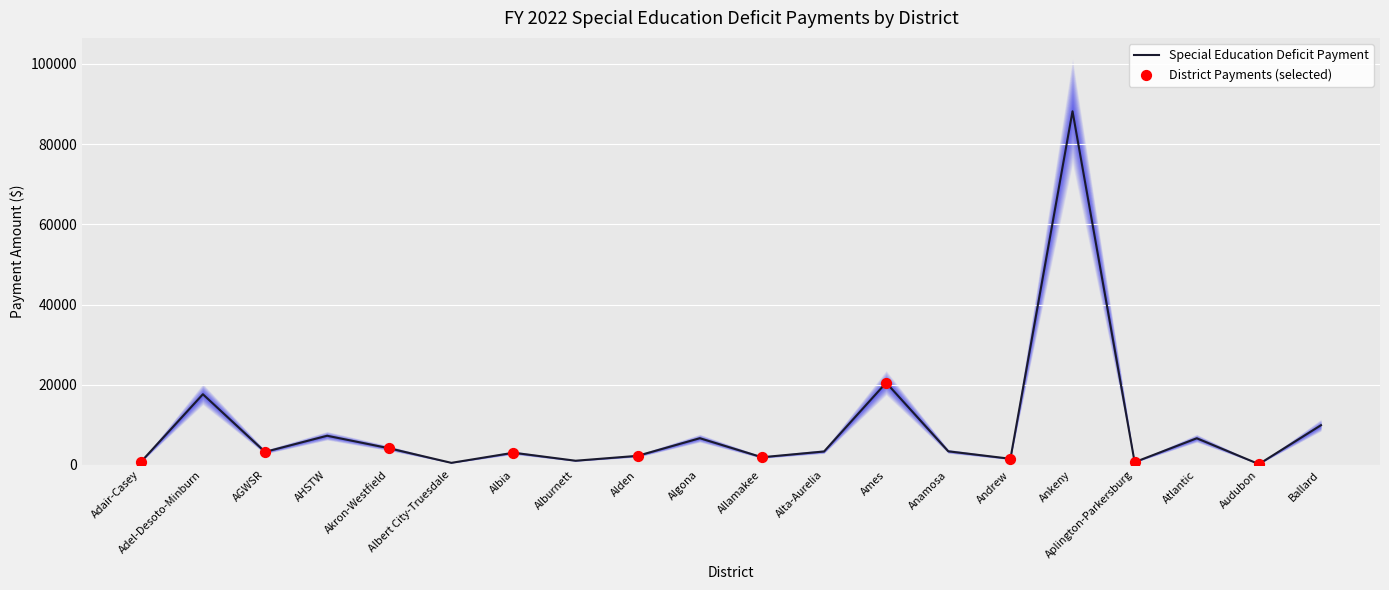

Which has a higher value, Allamakee or Alburnett?

Allamakee